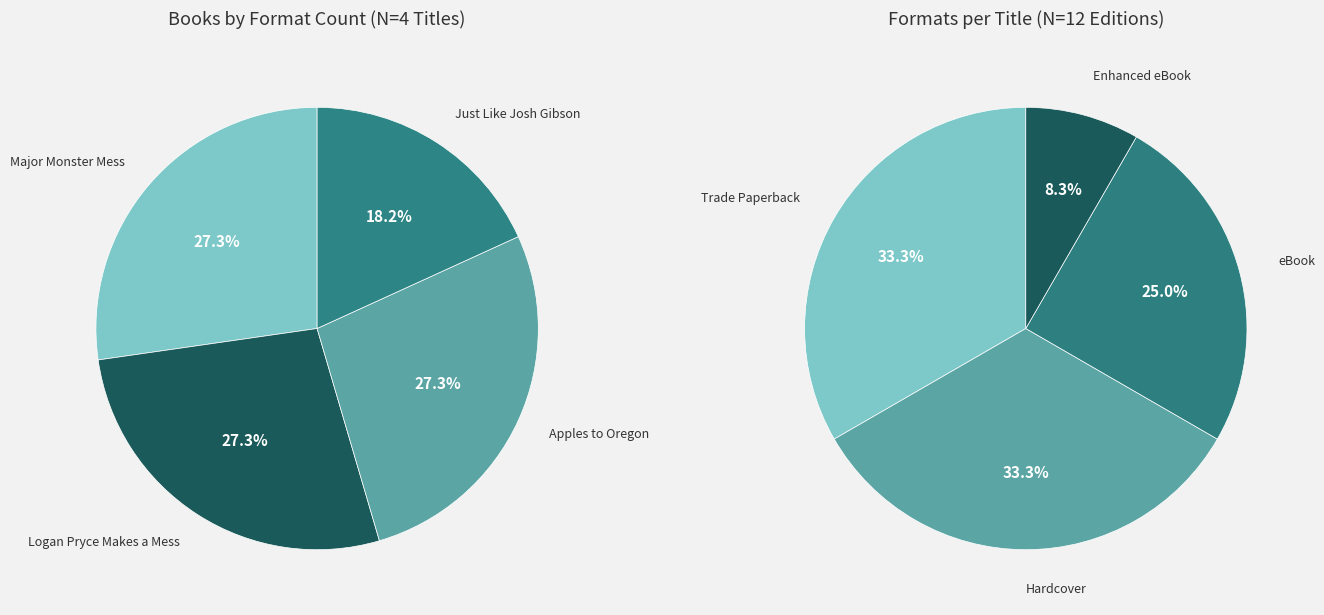

What is the ratio of the value at Just Like Josh Gibson to the value at Major Monster Mess?

0.7